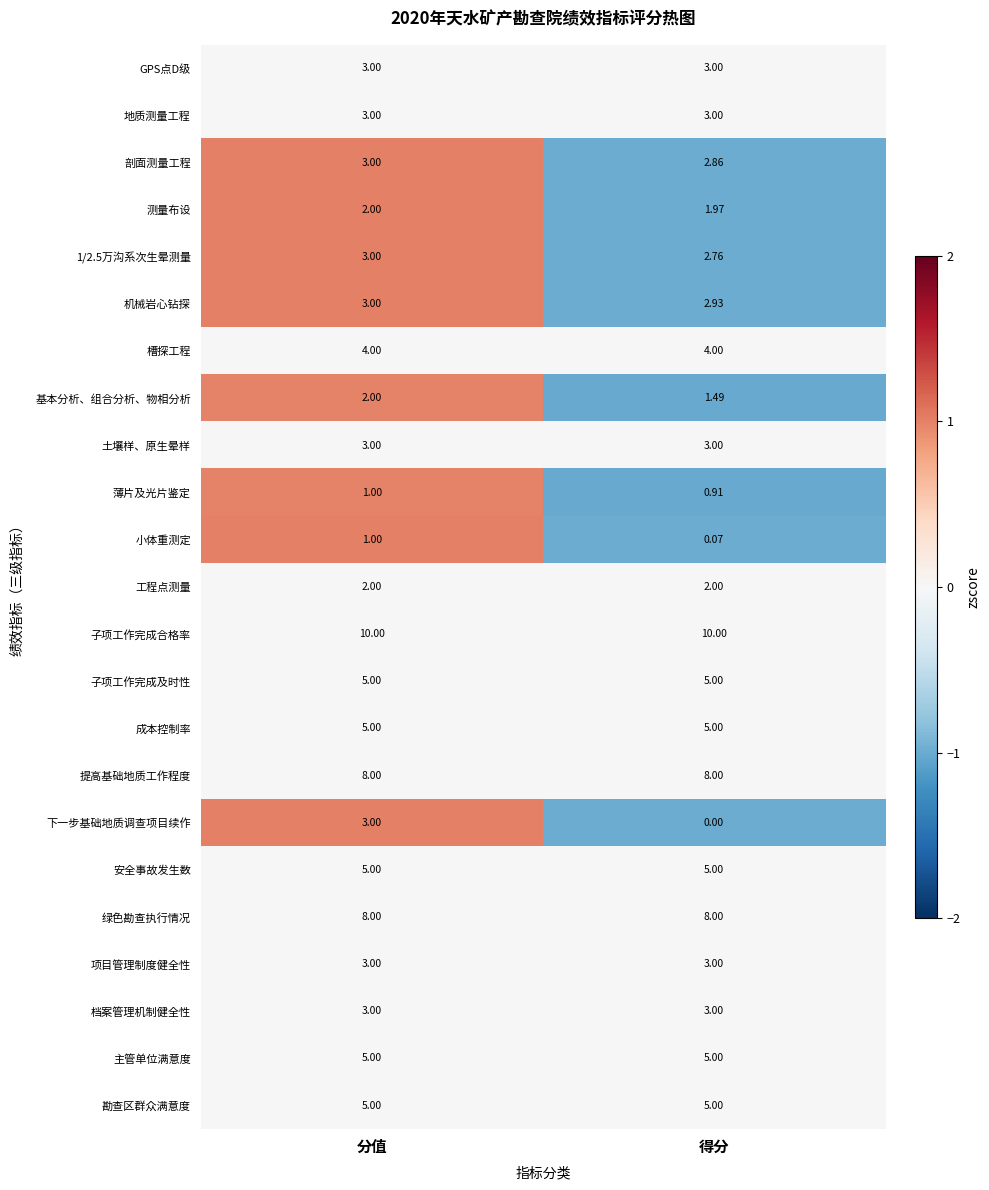

At which category is the sum across all series the highest?

分值